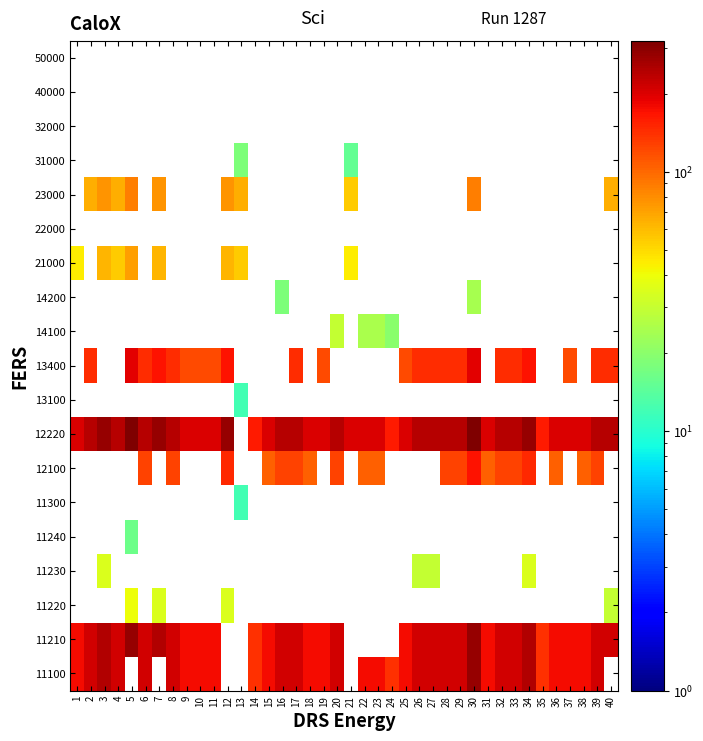

How many series are shown in this chart?

19